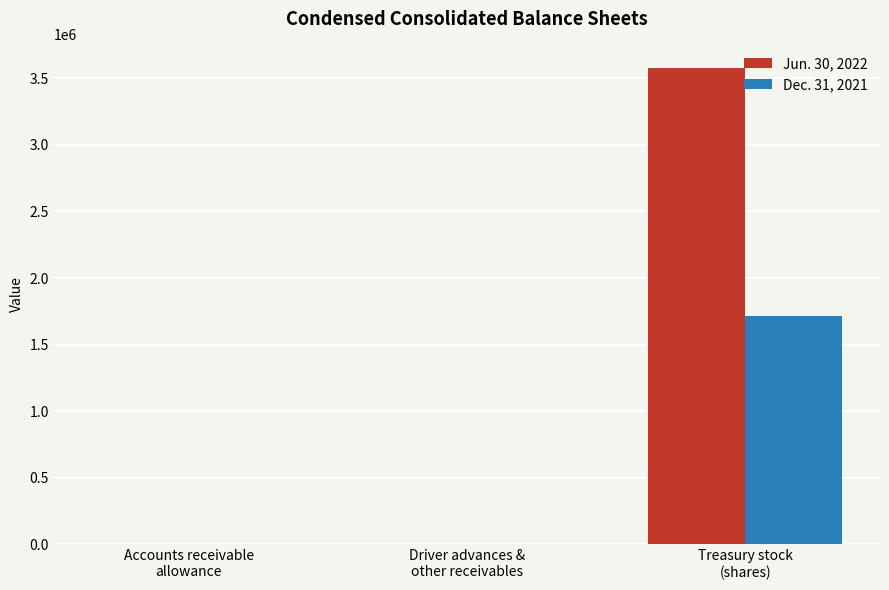

Which series has the largest total across all categories?

Jun. 30, 2022